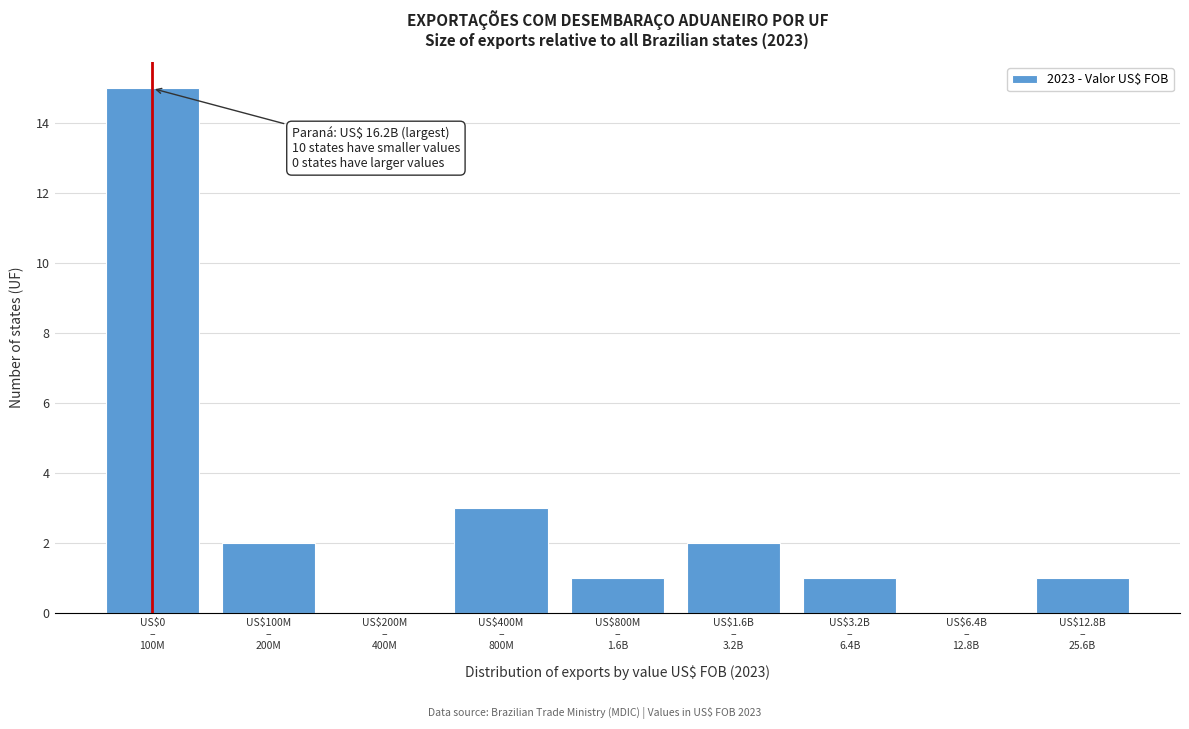

What is the sum of all values?

25